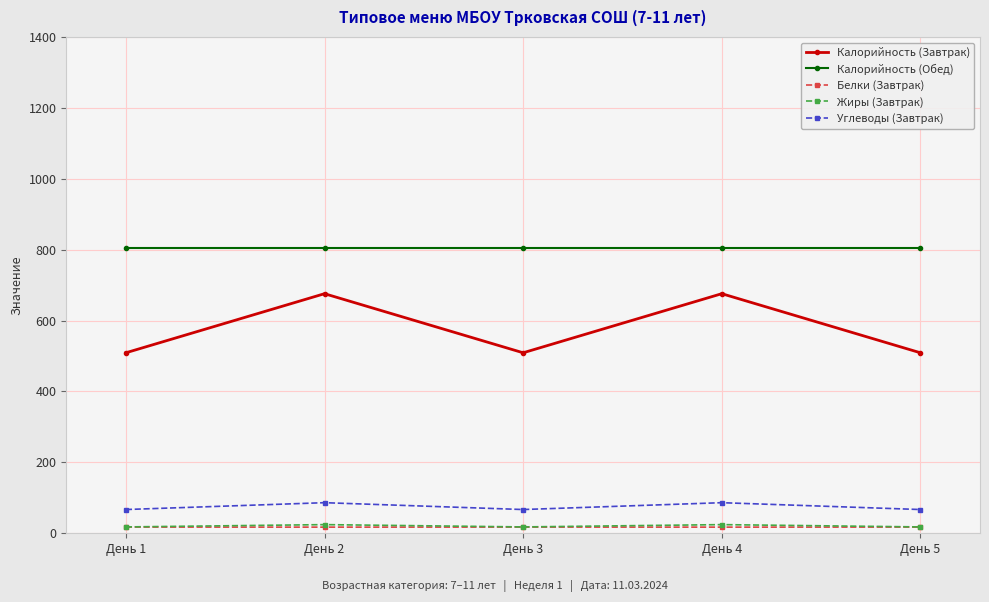

What is the approximate value of Жиры (Завтрак) at День 1?

17.9